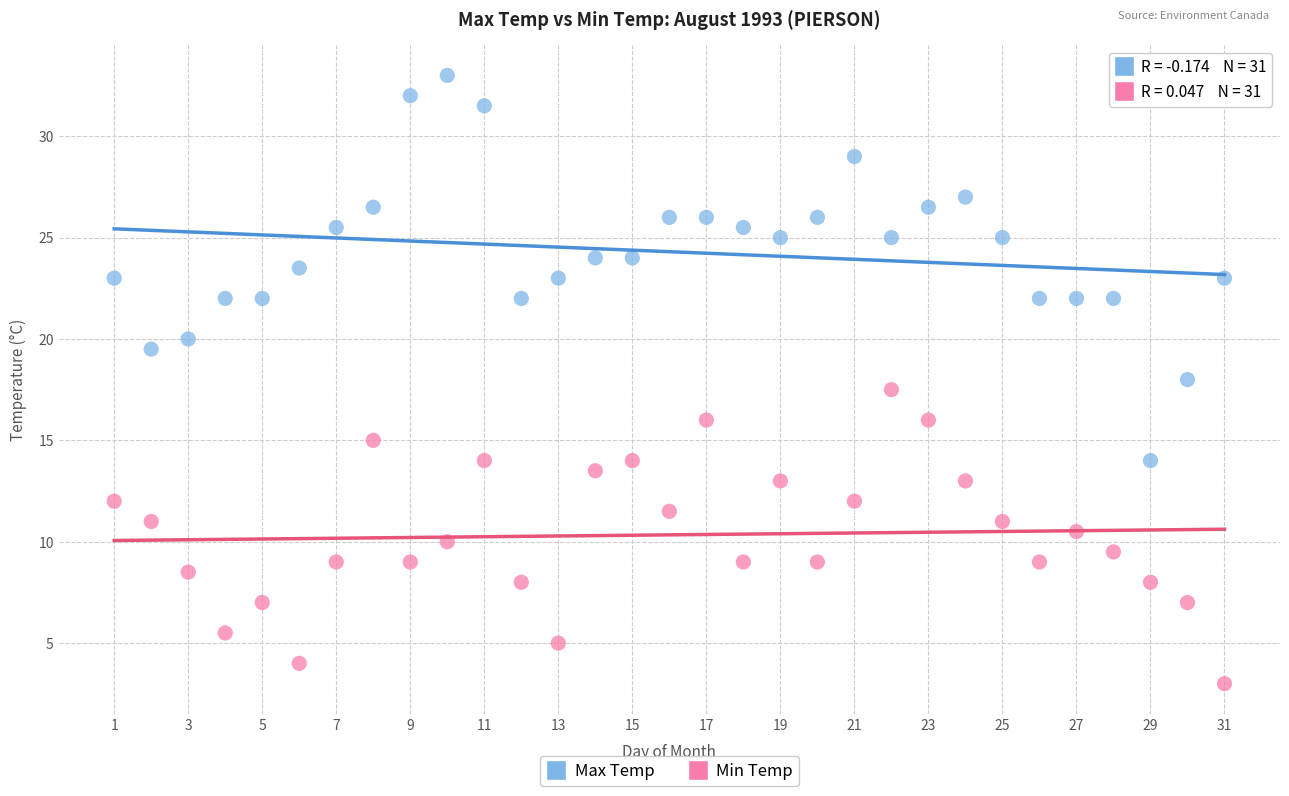

Across all data points, what is the range of Y values (max minus min)?

30.0